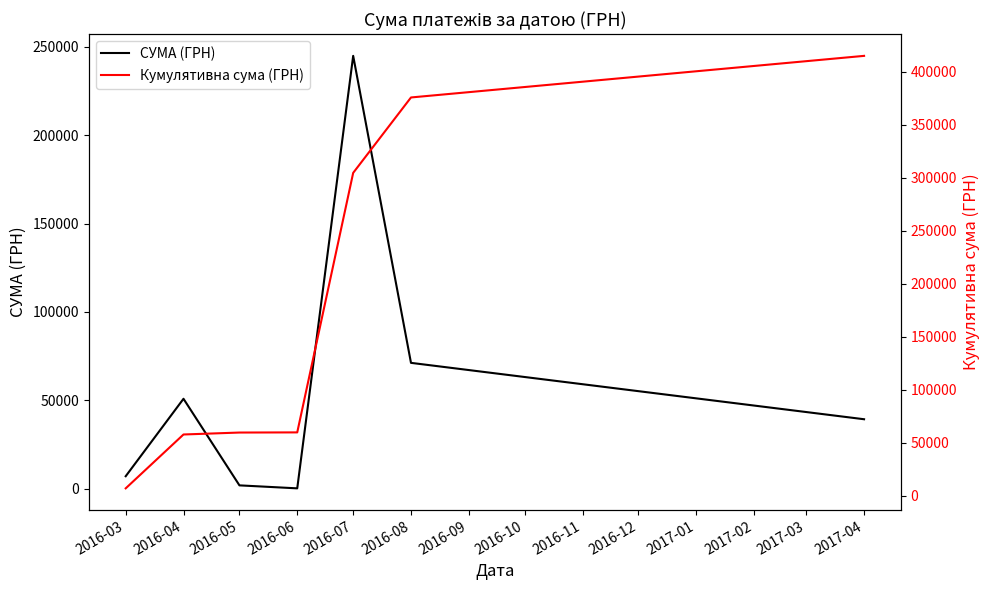

Rank the series by their average value, from highest to lowest.

Кумулятивна сума (ГРН), СУМА (ГРН)